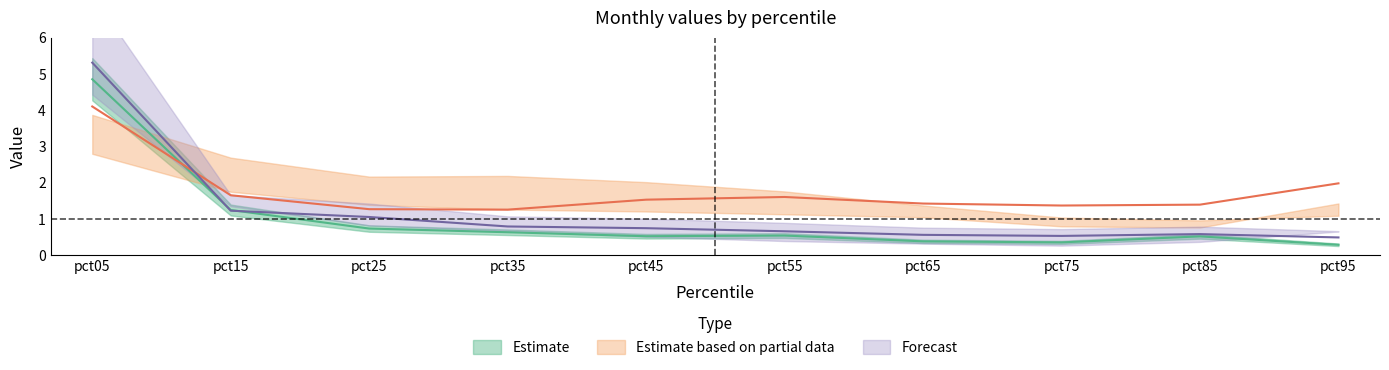

What is the value of the Jan point at the 5th from the left?

0.5